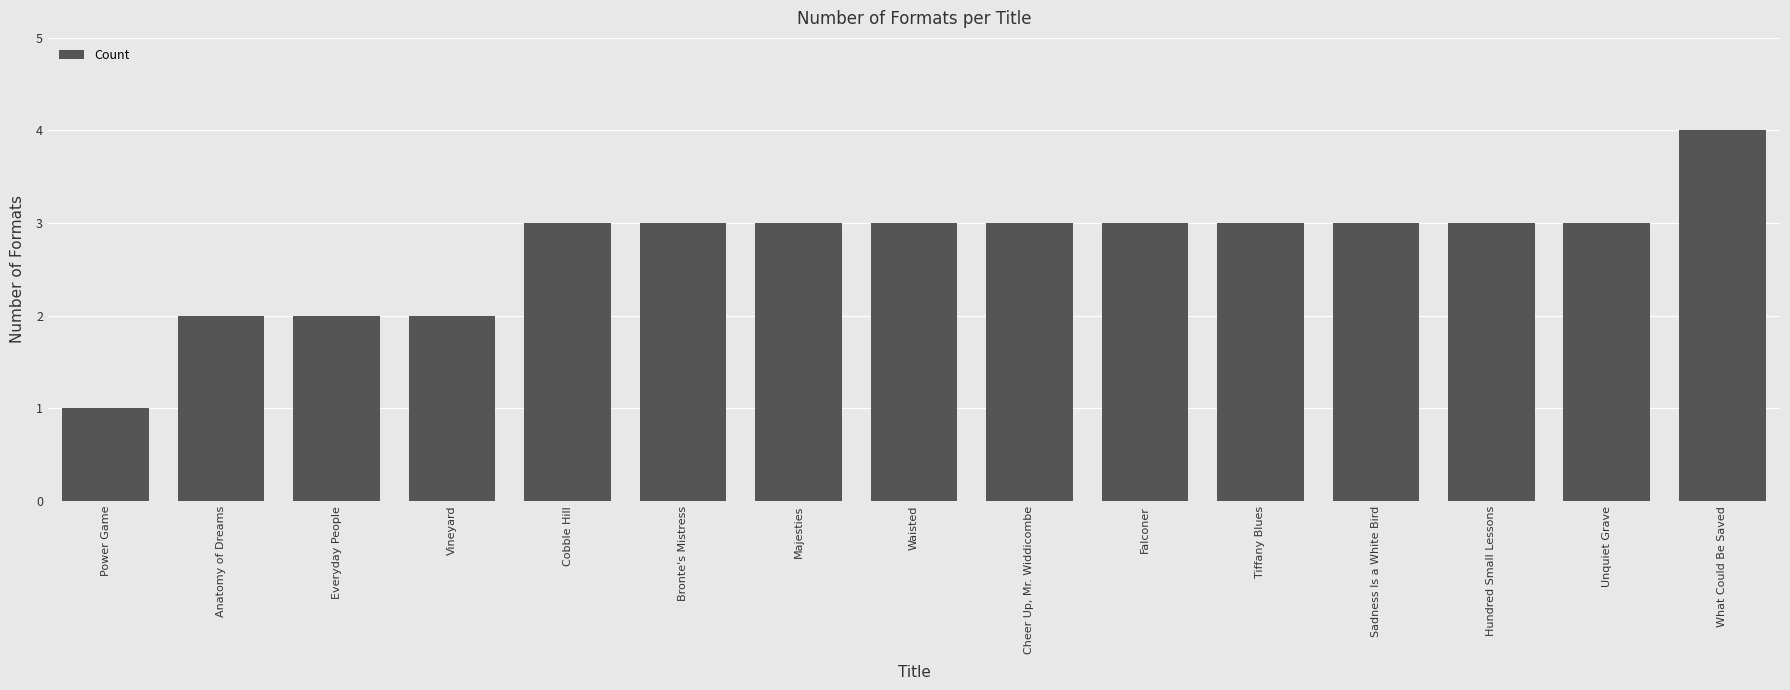

What is the average value?

3